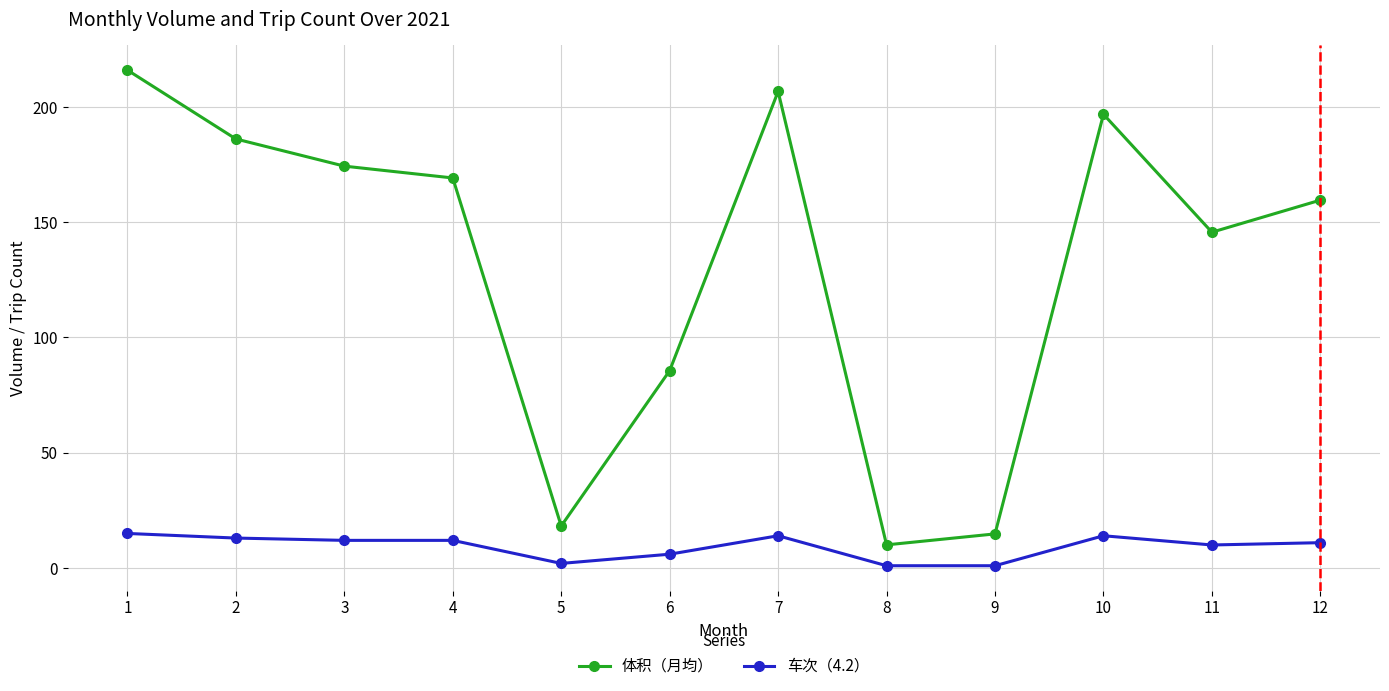

Which series has the largest range (max minus min)?

体积（月均）